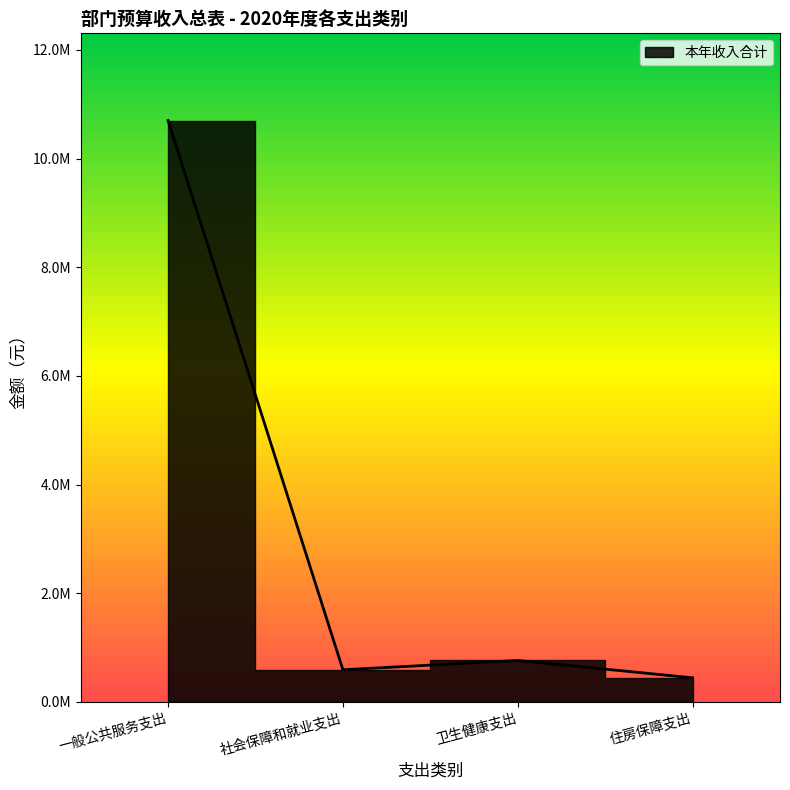

List the labels in order of value, largest first.

一般公共服务支出, 卫生健康支出, 社会保障和就业支出, 住房保障支出